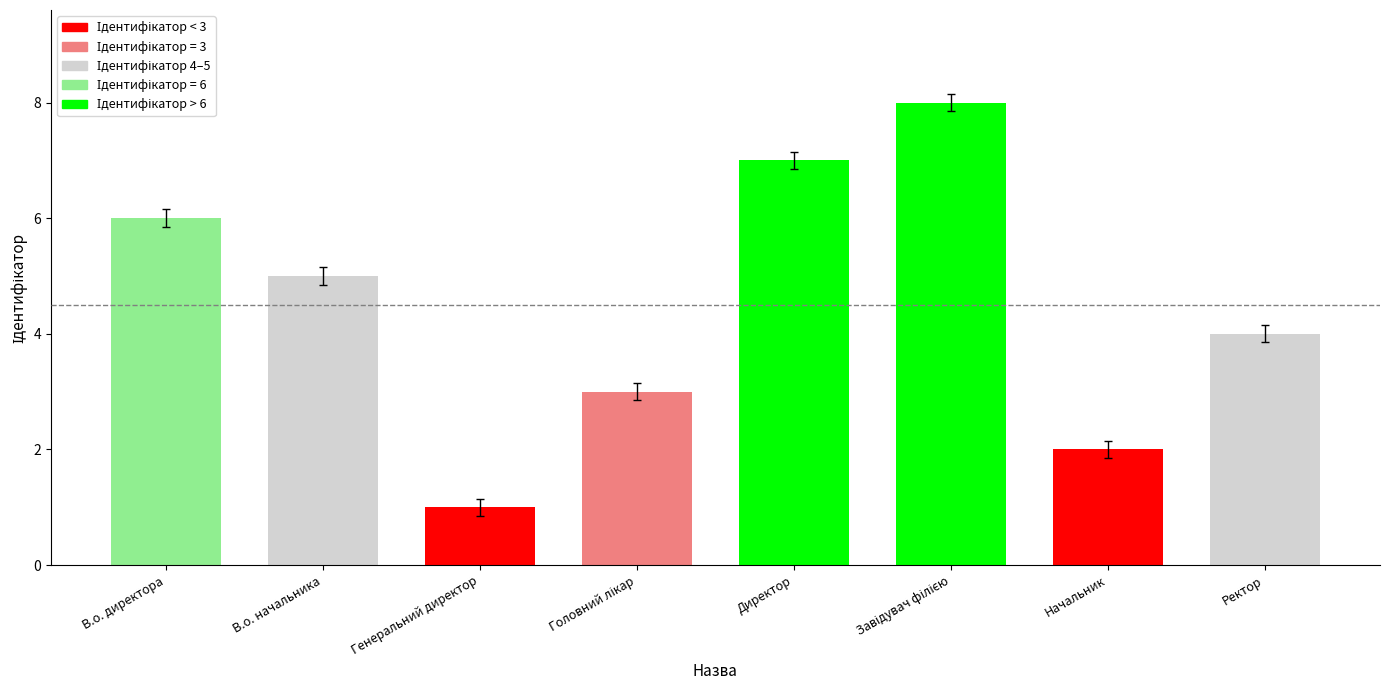

Approximately how many times larger is the value at Генеральний директор compared to В.о. директора?

0.2